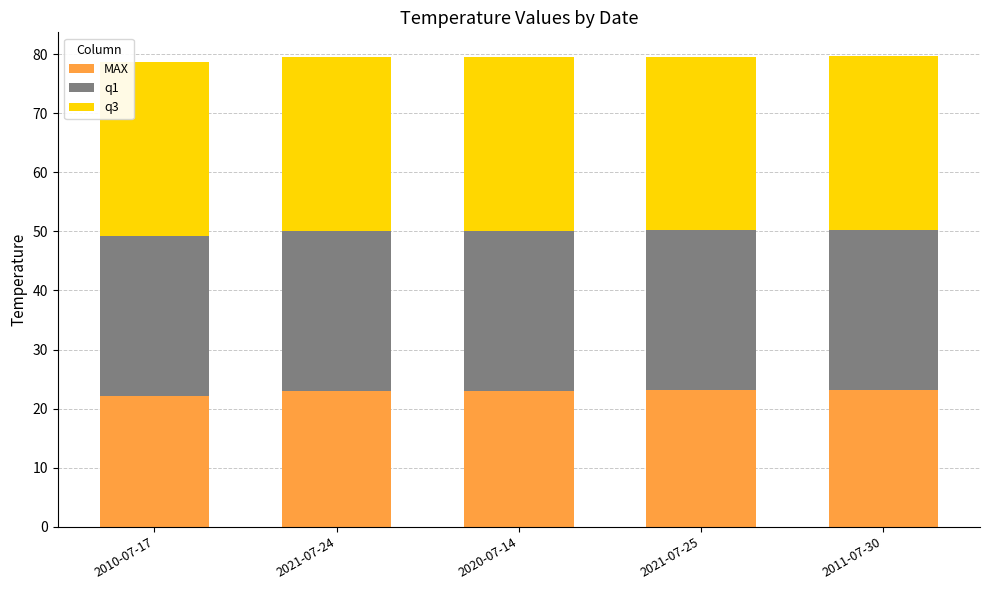

What is the average value of the MAX series?

22.9